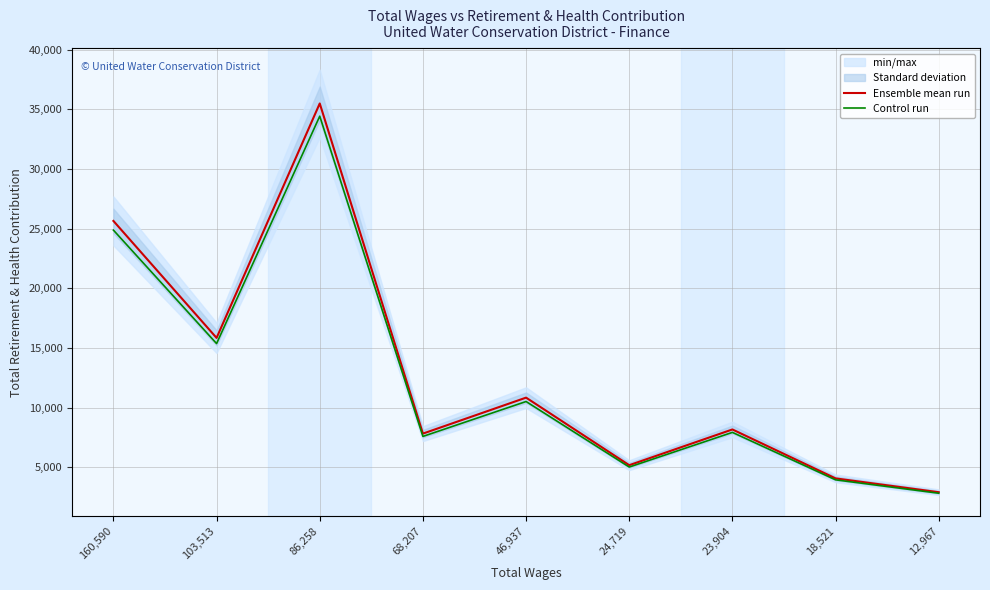

True or false: Control run and Ensemble mean run cross at least once.

False